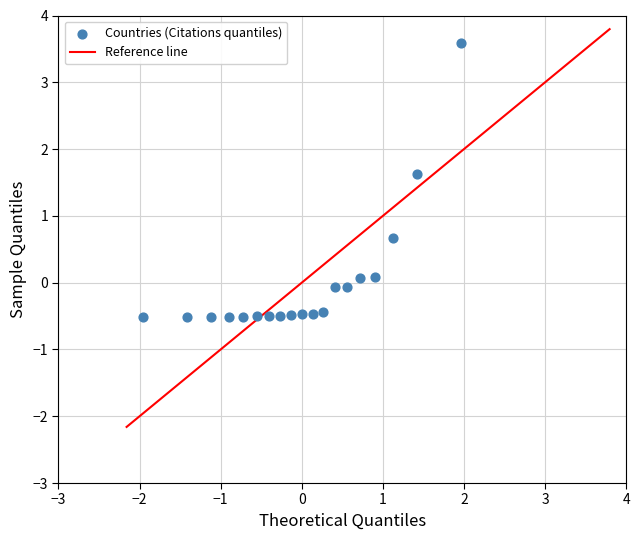

What is the range of Y values (max minus min)?

4.1